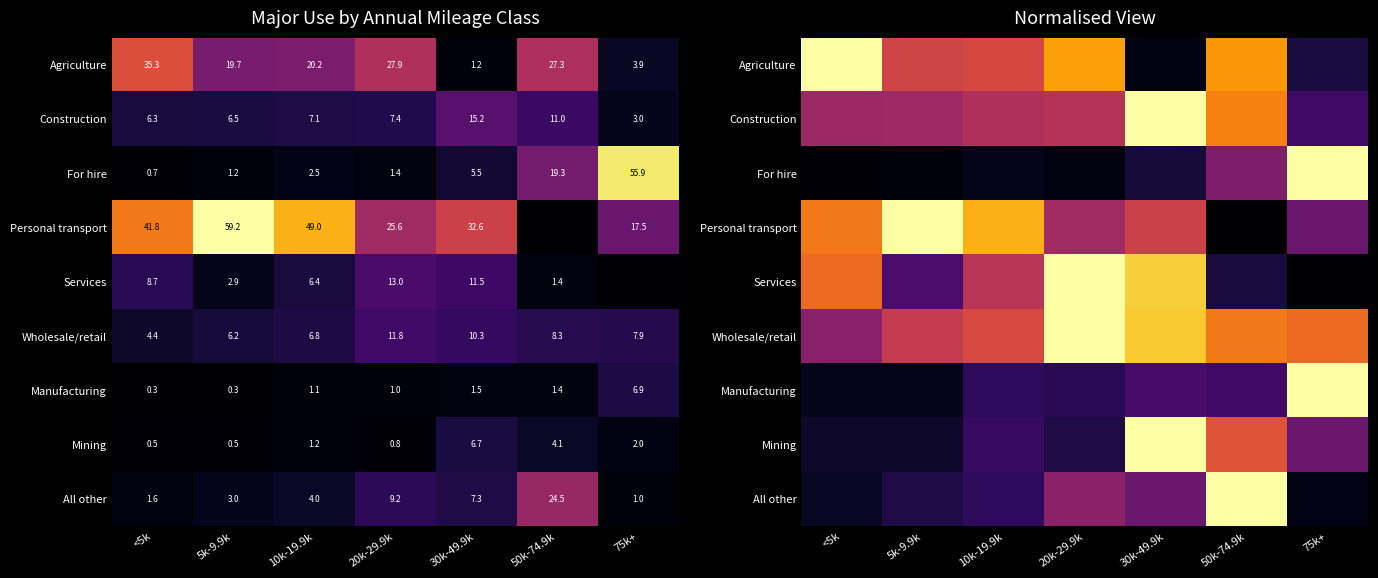

How many distinct data groups are displayed?

9